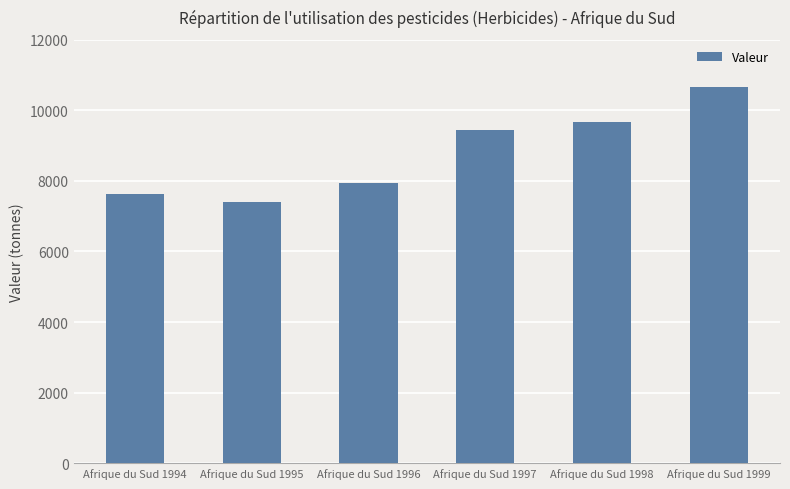

Reading left to right, what are all the values shown in this chart?

7618	7390	7938	9437	9669	10659